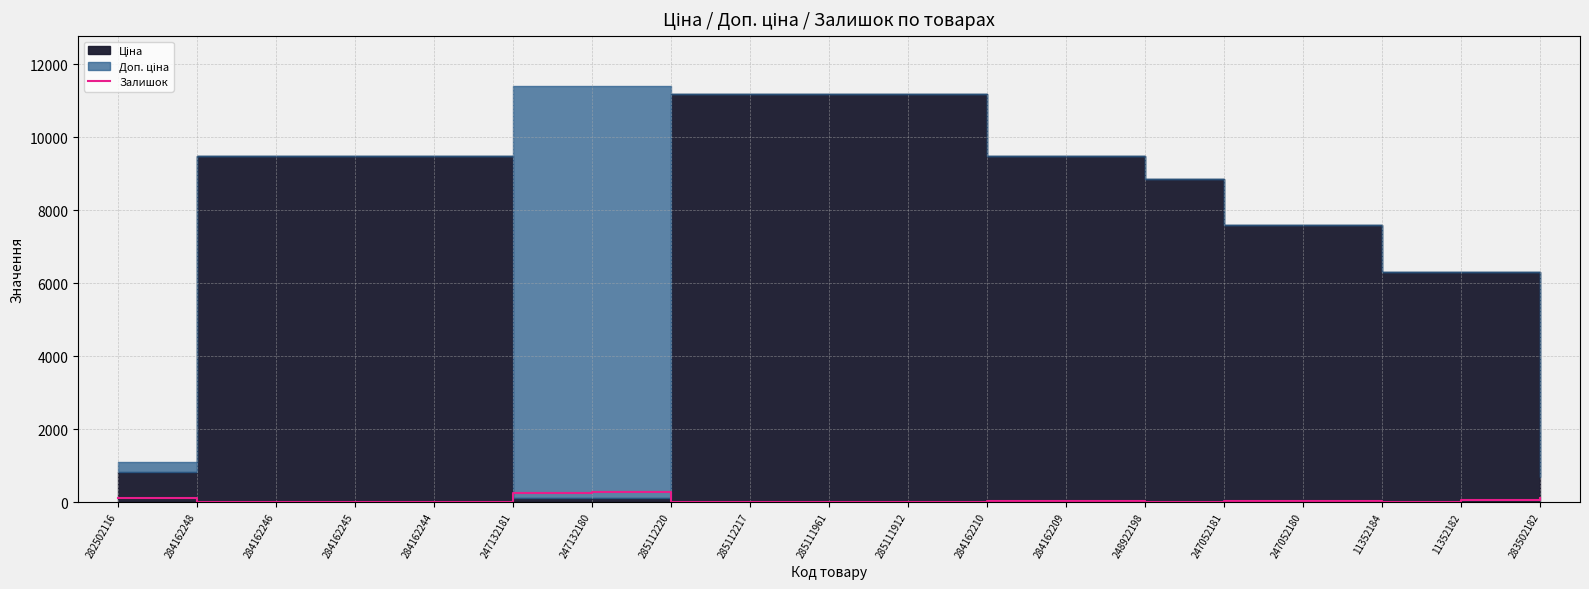

Which label corresponds to the largest value in the chart?

247132180